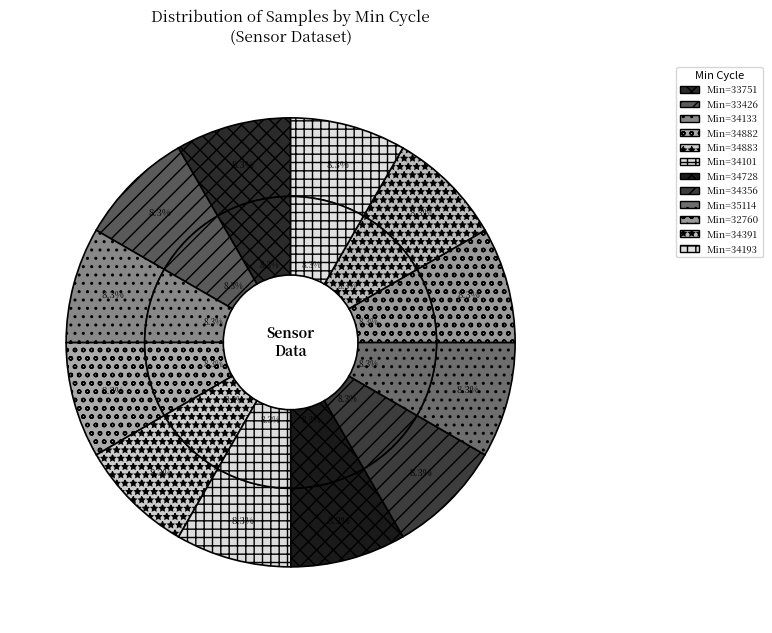

What percentage do 34356 and 33426 together represent?

16.6%